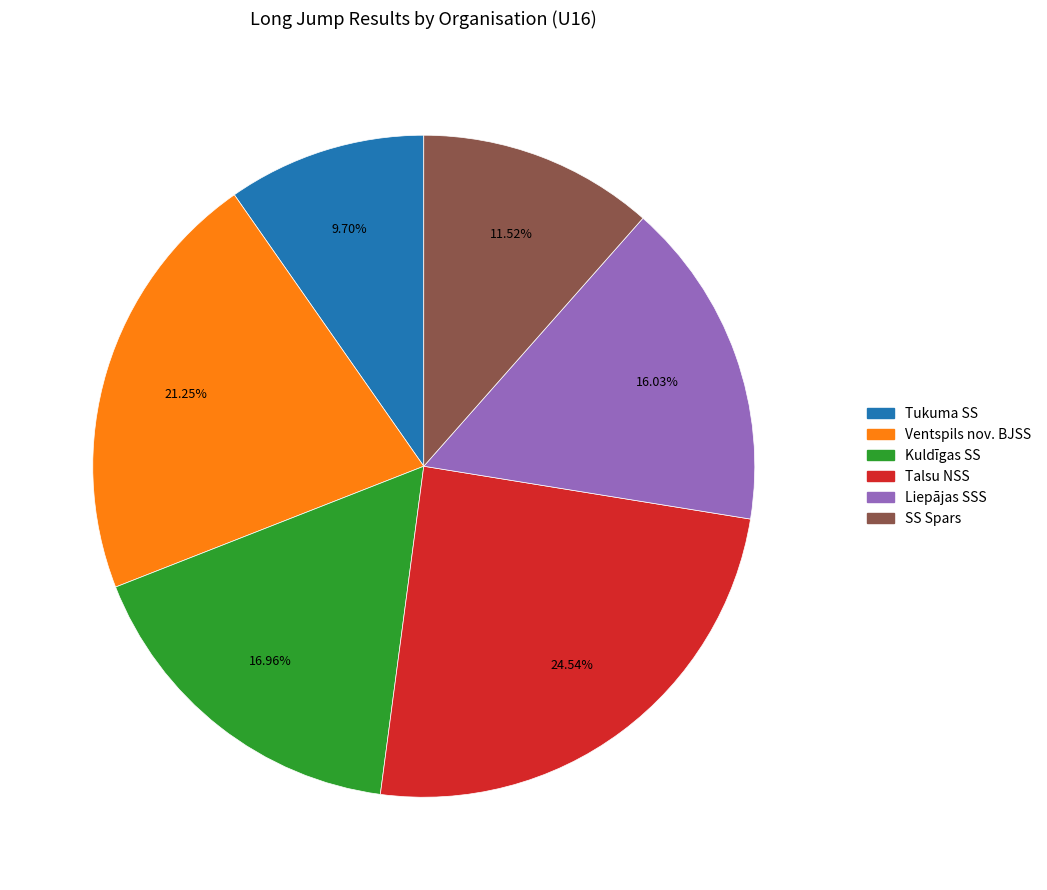

To the nearest percent, what is the difference between the SS Spars and Talsu NSS slice percentages?

13%